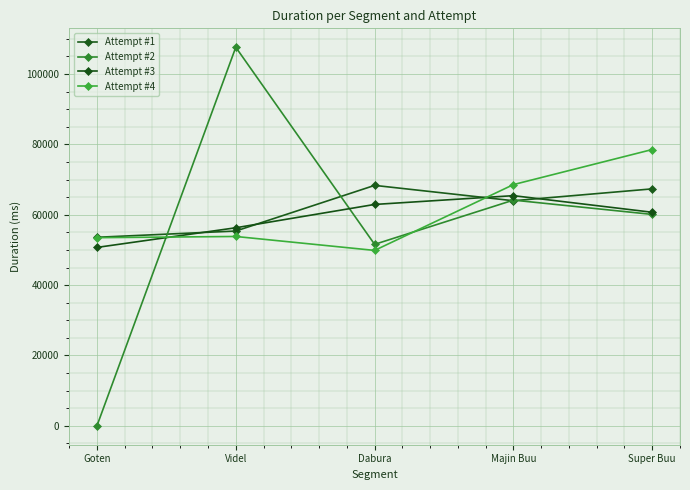

True or false: Attempt #2 and Attempt #1 cross at least once.

True